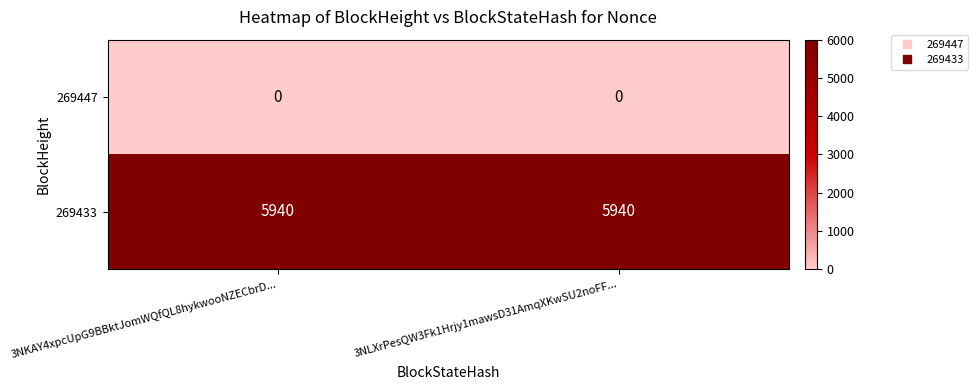

Is the value of 269433 at 3NLXrPesQW3Fk1Hrjy1mawsD31AmqXKwSU2noFF... greater than the value of 269447 at 3NKAY4xpcUpG9BBktJomWQfQL8hykwooNZECbrD...?

Yes